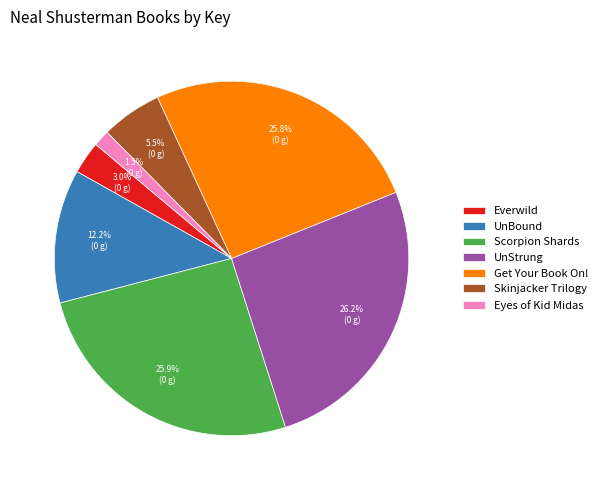

Combined, do Scorpion Shards and Eyes of Kid Midas account for over 50%?

No